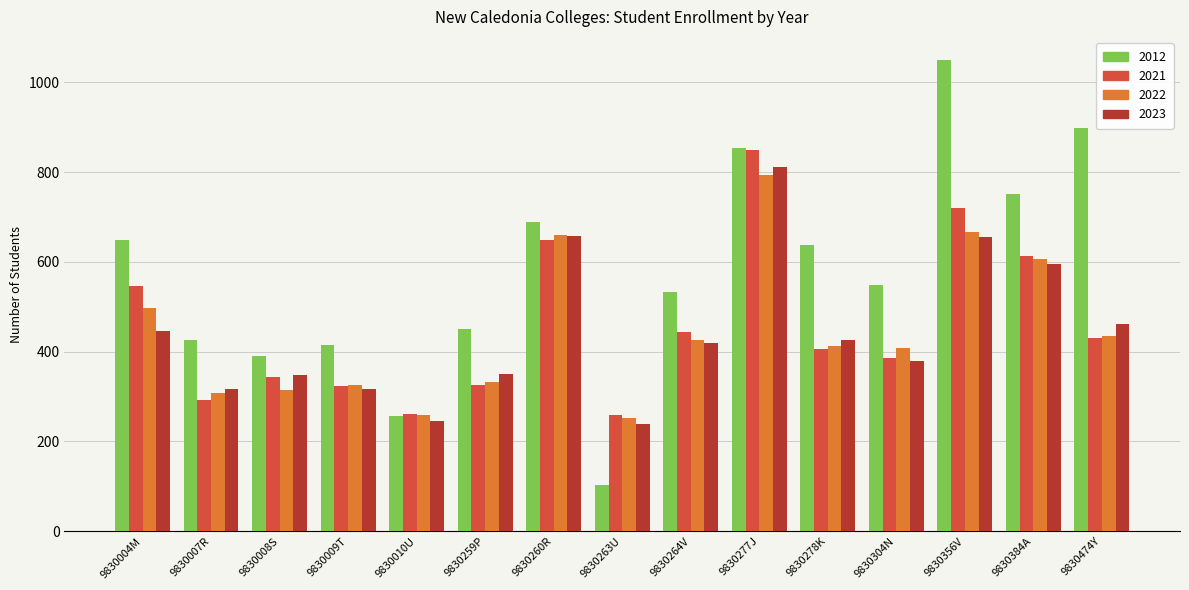

List the series in order of their peak value, lowest first.

2022, 2023, 2021, 2012